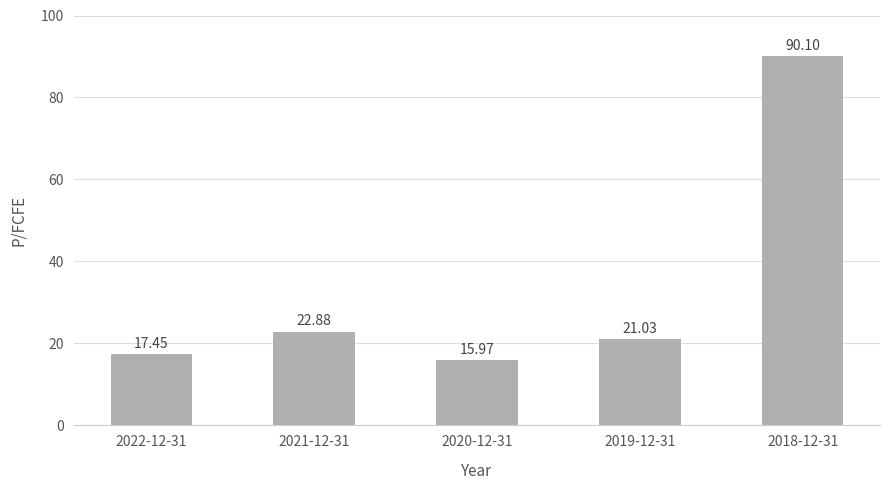

Between 2018-12-31 and 2022-12-31, which is larger?

2018-12-31